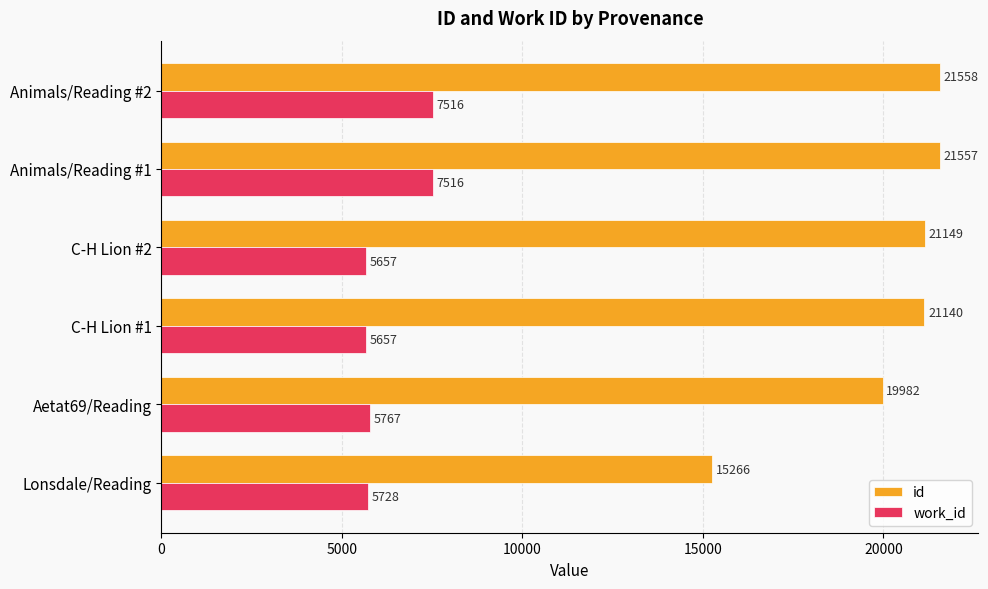

The work_id series shows 7516 at Animals/Reading #2. True or false?

True